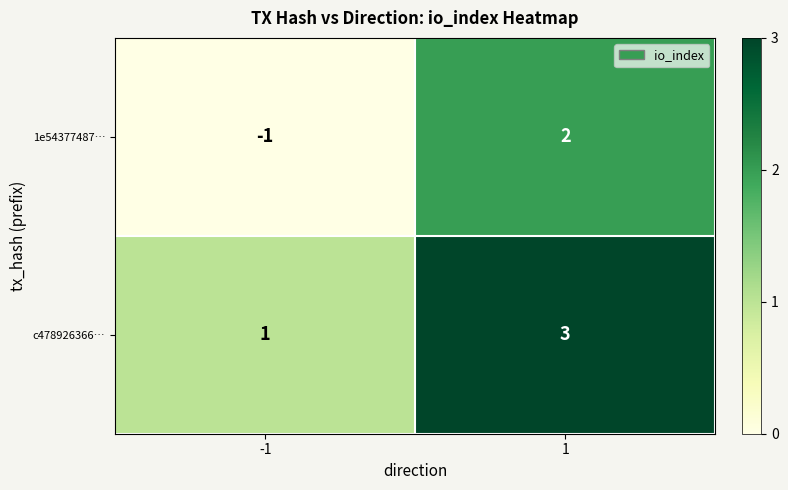

What is the approximate value of c478926366… at 1?

3